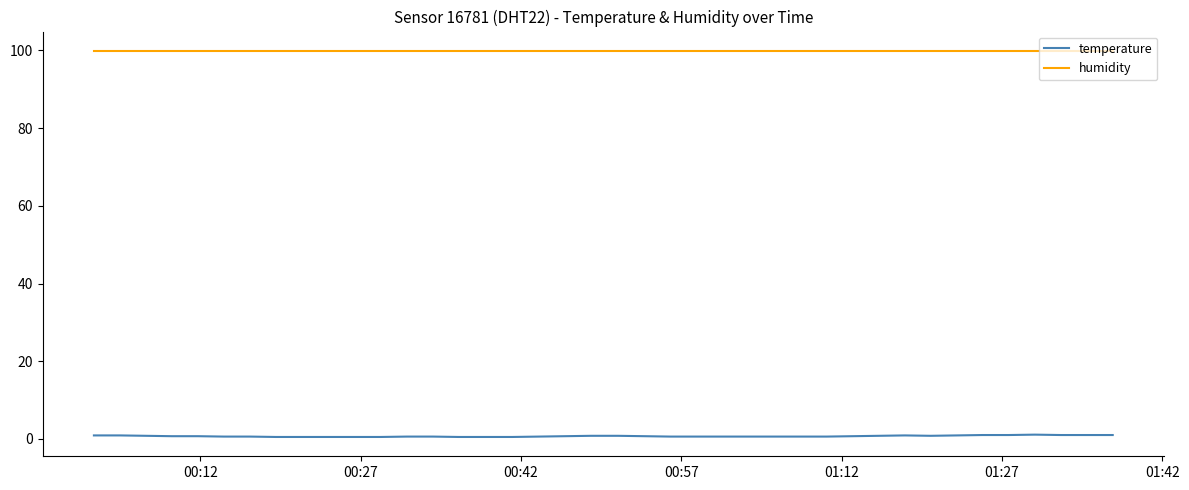

List the series in order of their overall mean, lowest first.

temperature, humidity